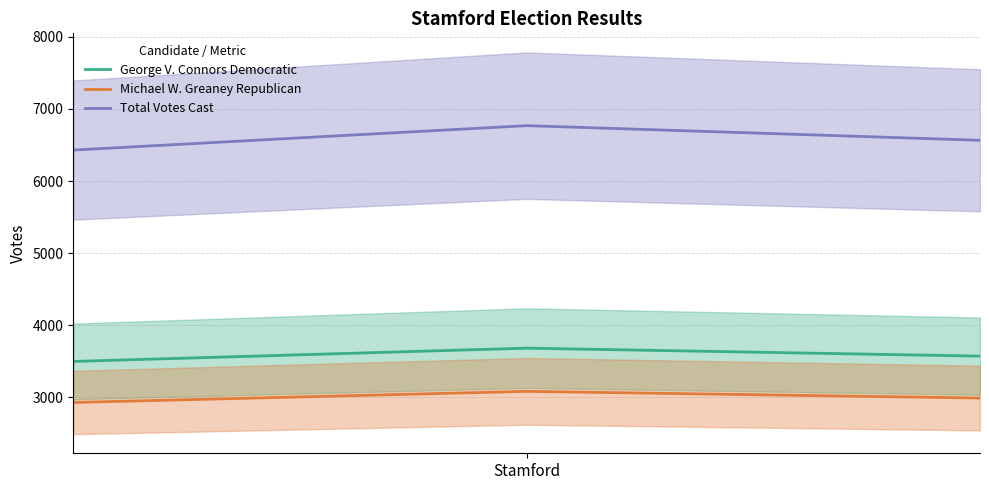

List the series in order of their peak value, lowest first.

Michael W. Greaney Republican, George V. Connors Democratic, Total Votes Cast